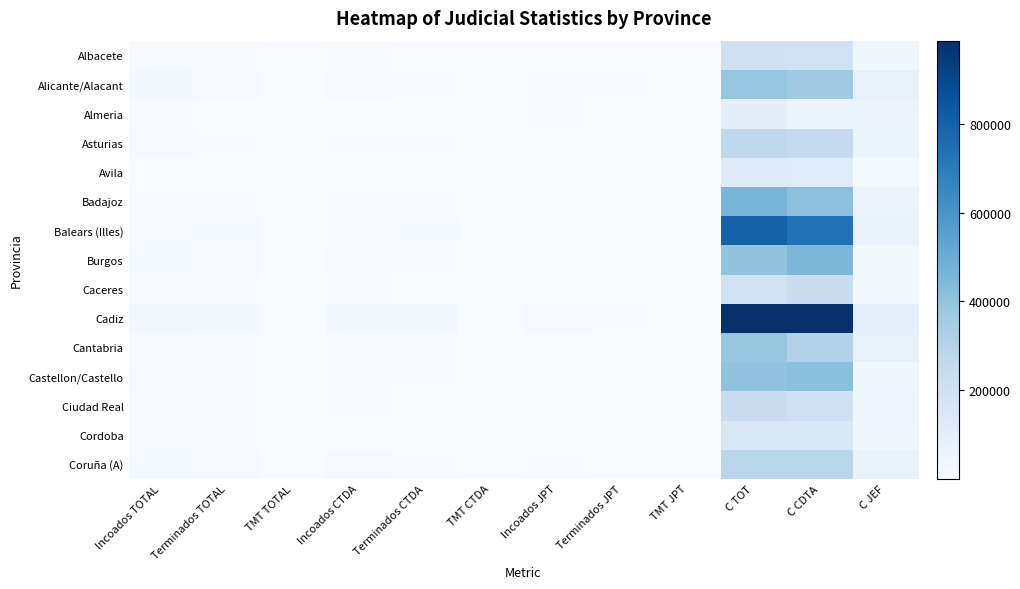

Which series changed the most between TMT CTDA and C CDTA?

Cadiz